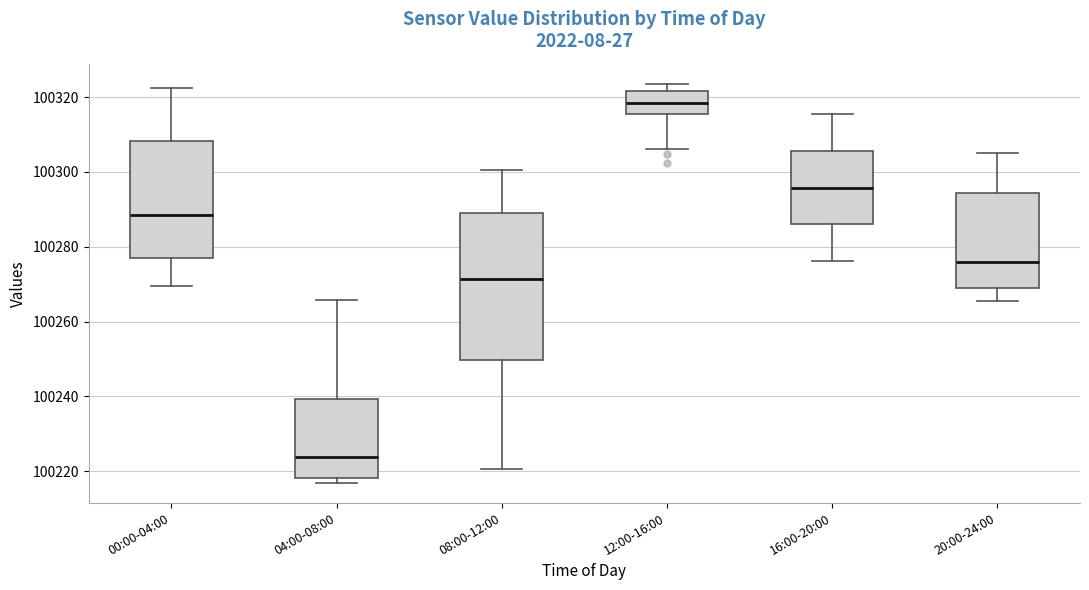

Comparing the boxes themselves (not the whiskers), which one is the tallest?

08:00-12:00